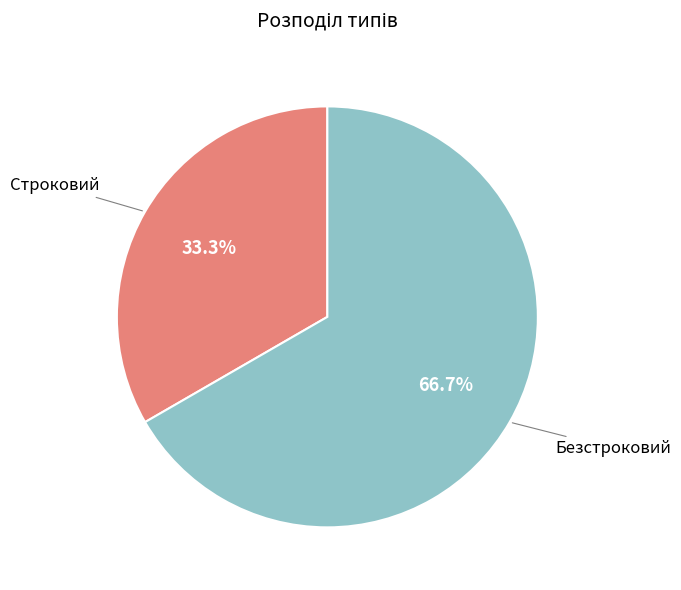

Count the number of slices in the pie.

2